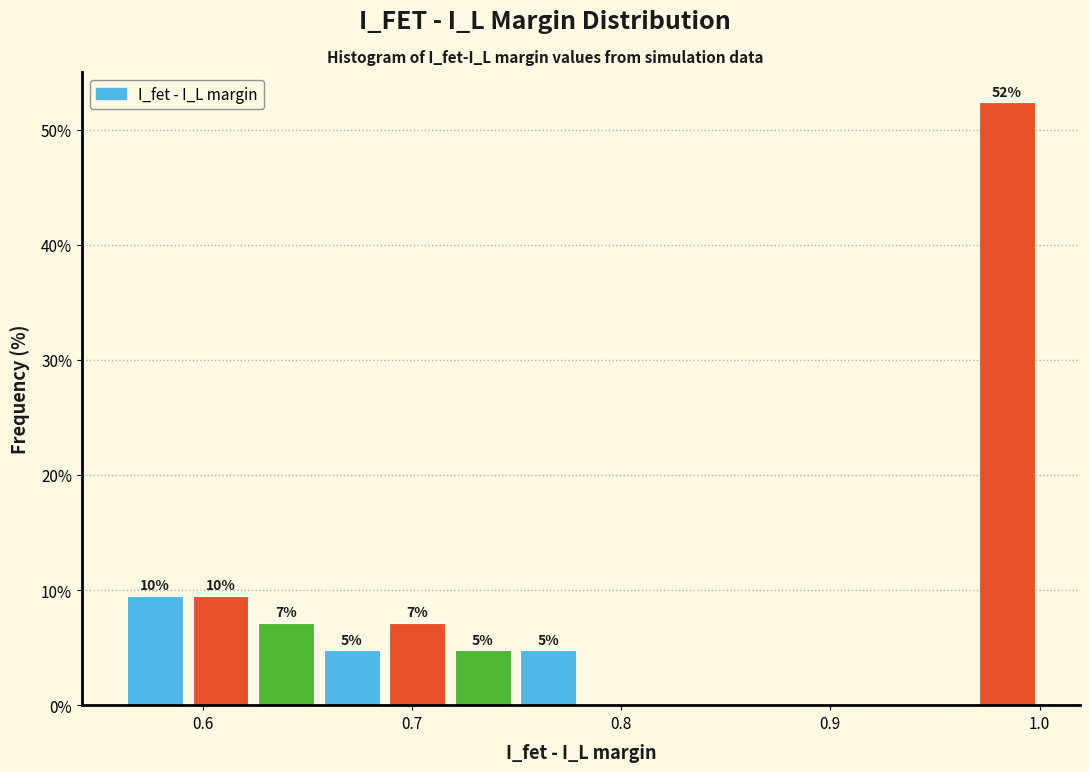

Around what value on the x-axis is the tallest bar? Give the approximate position of its centre, as read against the axis.

0.98